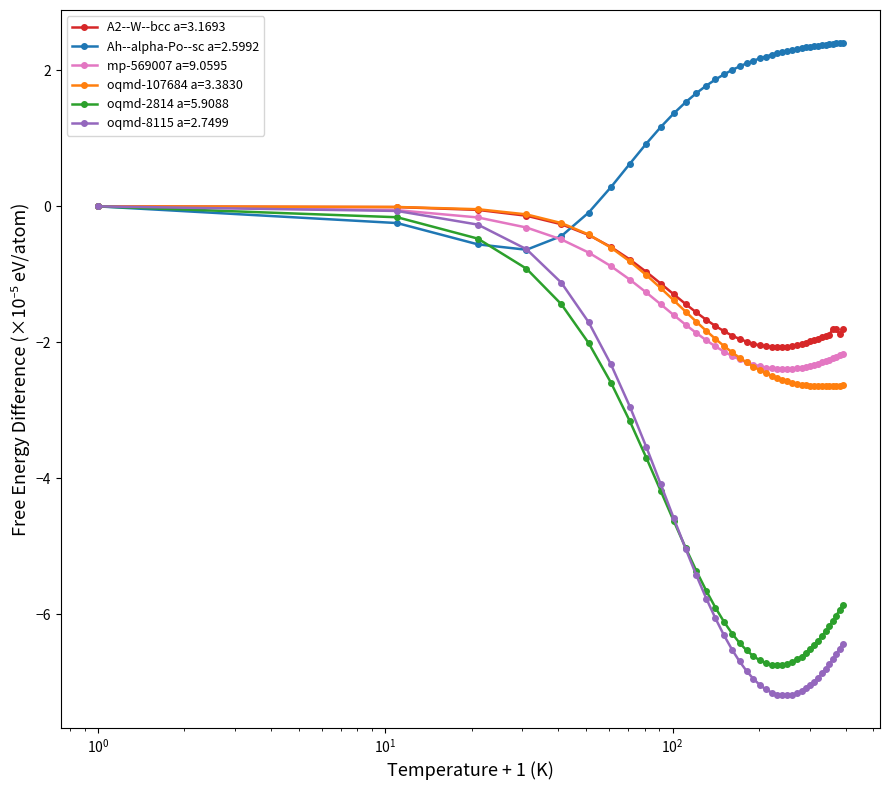

How many categories are shown in the chart?

40